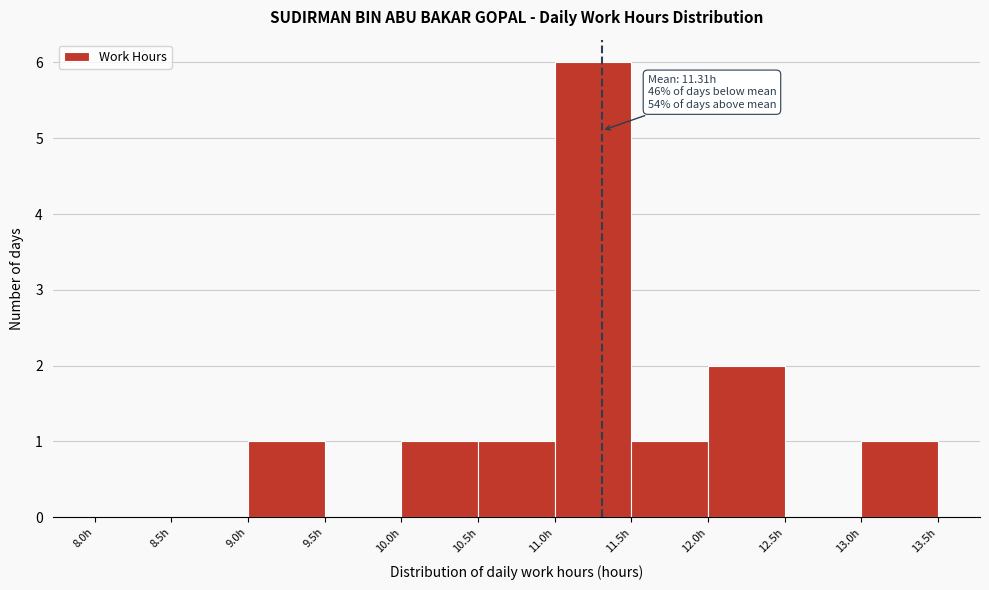

Over which range of the x-axis is the bar tallest?

11.0 to 11.5